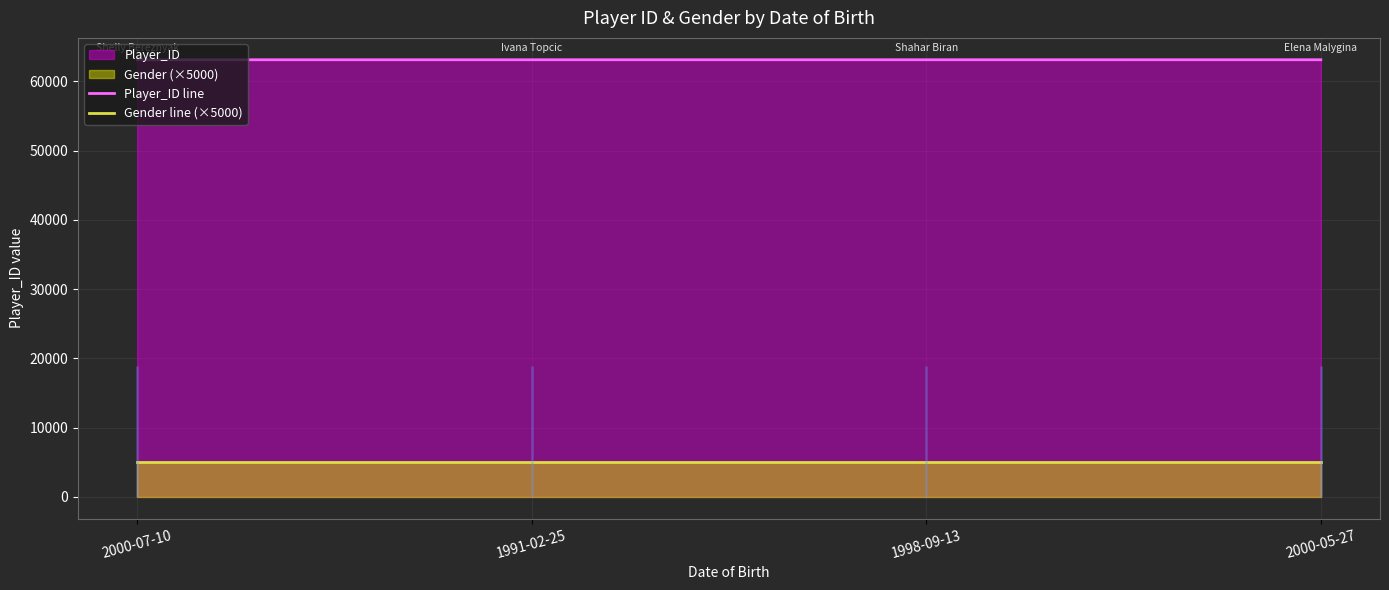

Is it true that Player_ID line equals 63141 at 2000-05-27?

True